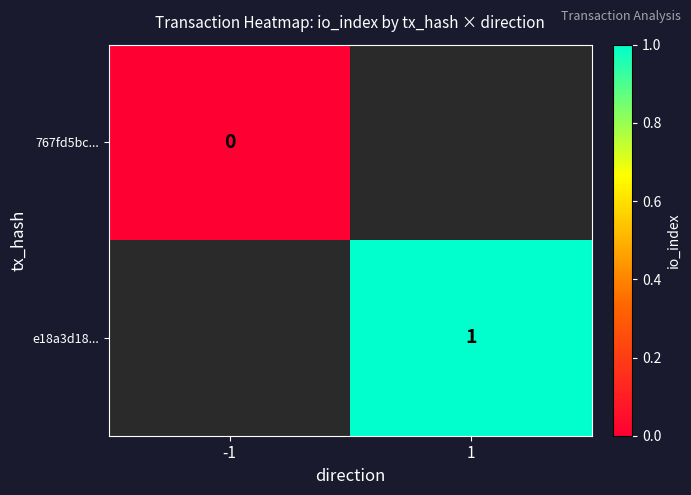

The e18a3d18... series shows 0 at 1. True or false?

False